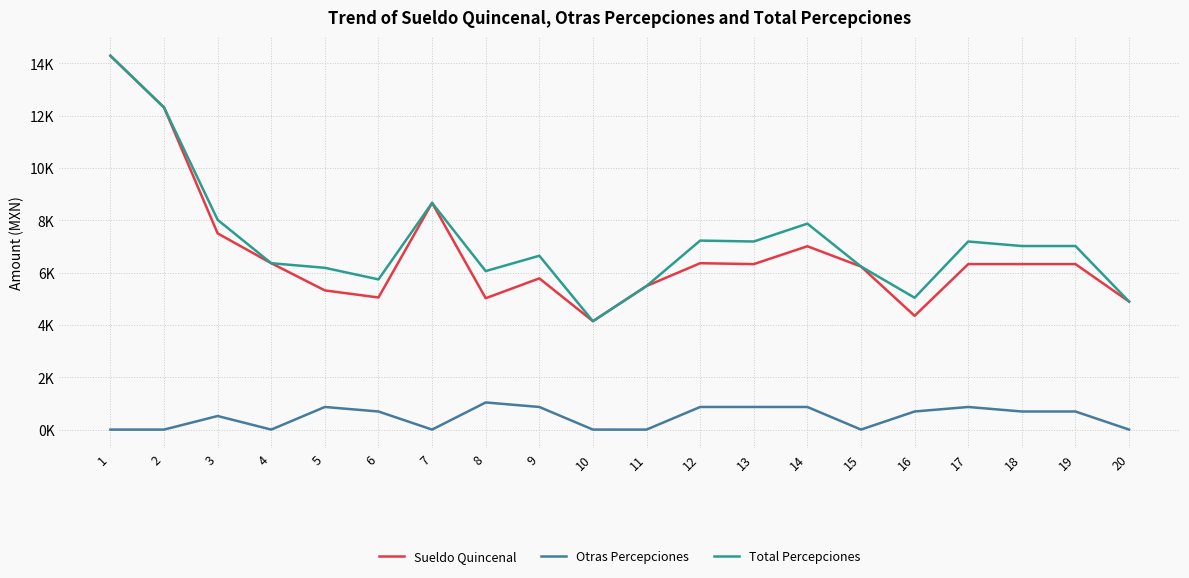

Which series has the largest total across all categories?

Total Percepciones